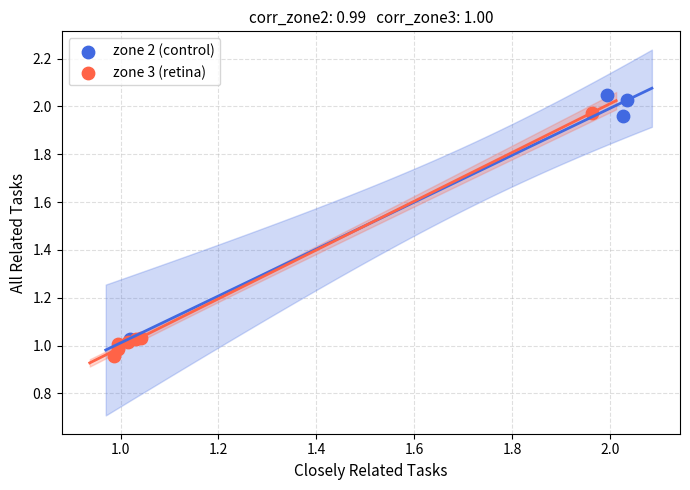

Which series reaches the minimum Y coordinate?

zone 3 (retina)